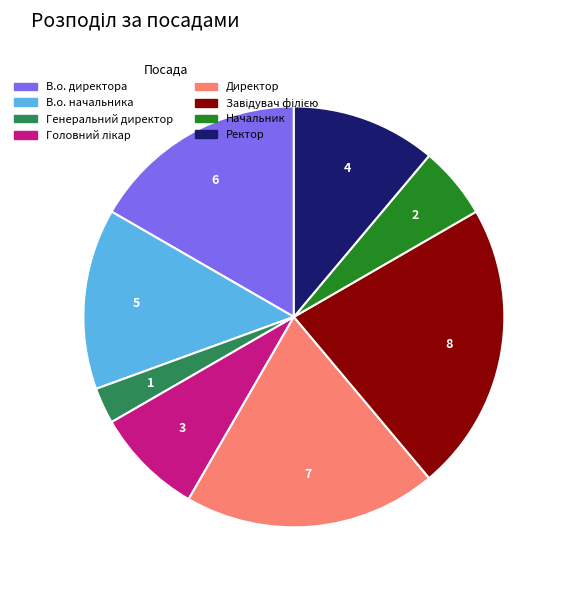

Is it true that Начальник is 6% of the pie?

True